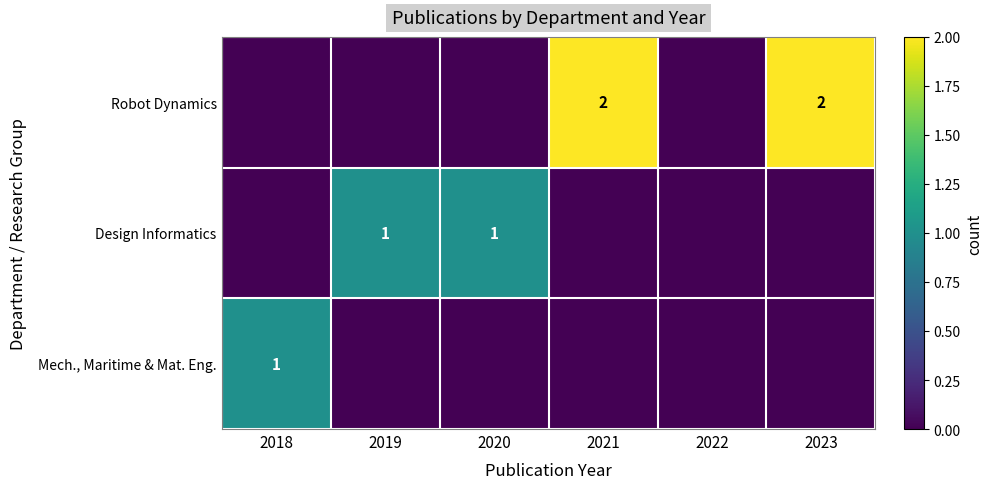

True or false: Design Informatics has a value of 0 at 2023.

False